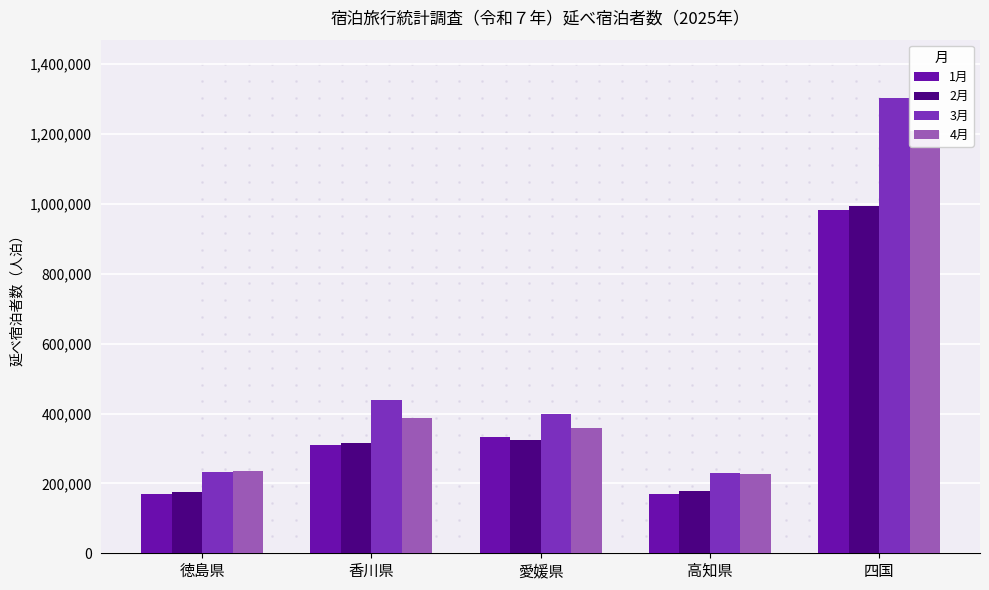

Reading right to left, transcribe all the data shown in this chart.

1月: 四国=982380	高知県=171000	愛媛県=332190	香川県=308620	徳島県=170570
2月: 四国=994180	高知県=179370	愛媛県=322980	香川県=316570	徳島県=175250
3月: 四国=1301820	高知県=230800	愛媛県=399900	香川県=437840	徳島県=233280
4月: 四国=1208850	高知県=227330	愛媛県=357400	香川県=387260	徳島県=236870